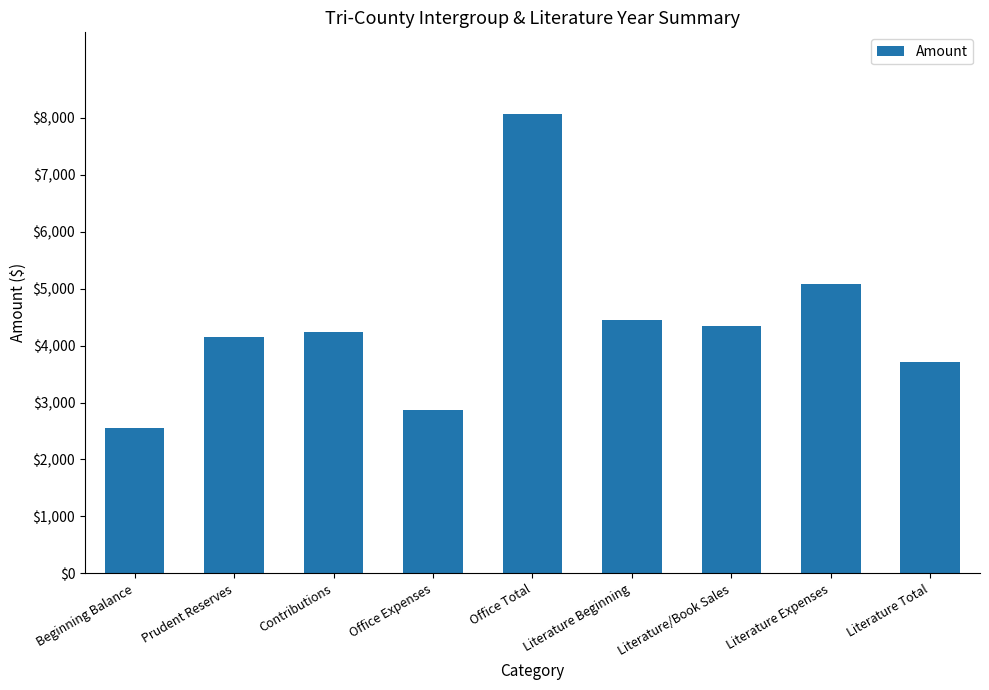

At which label does the data first exceed 4239?

Contributions